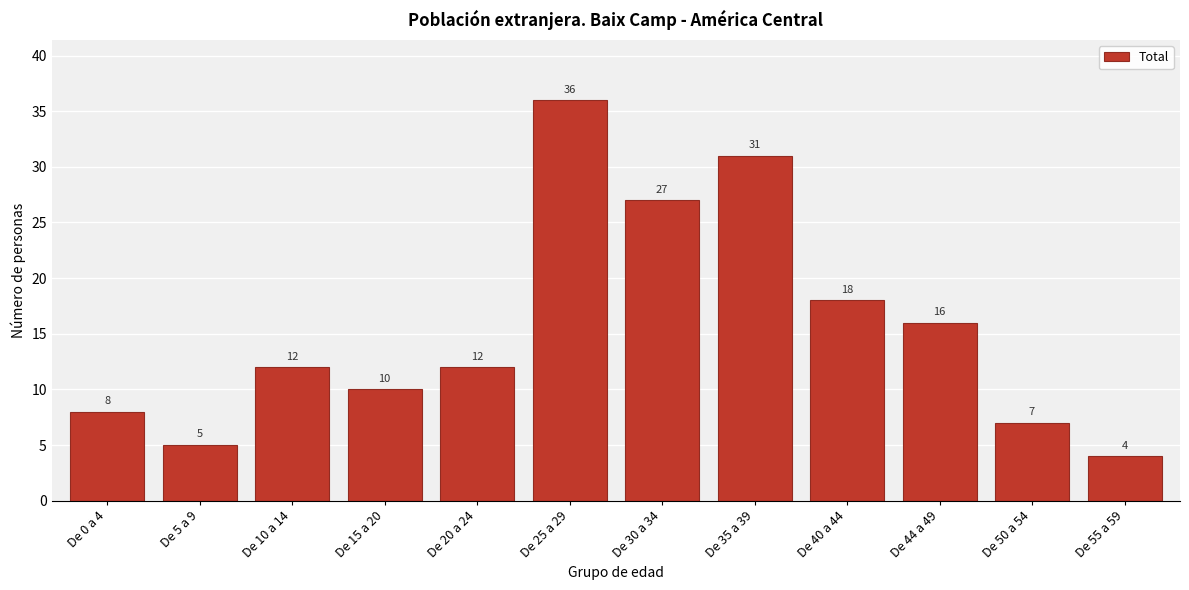

Reading left to right, transcribe all the data shown in this chart.

De 0 a 4=8	De 5 a 9=5	De 10 a 14=12	De 15 a 20=10	De 20 a 24=12	De 25 a 29=36	De 30 a 34=27	De 35 a 39=31	De 40 a 44=18	De 44 a 49=16	De 50 a 54=7	De 55 a 59=4